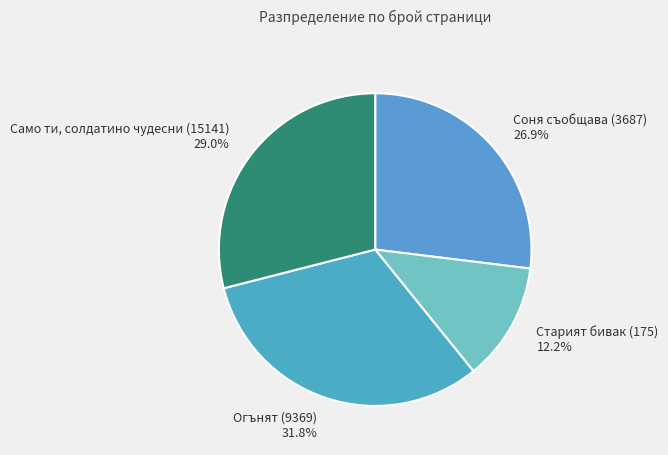

Do Огънят (9369) and Старият бивак (175) together represent more than half of the pie?

No